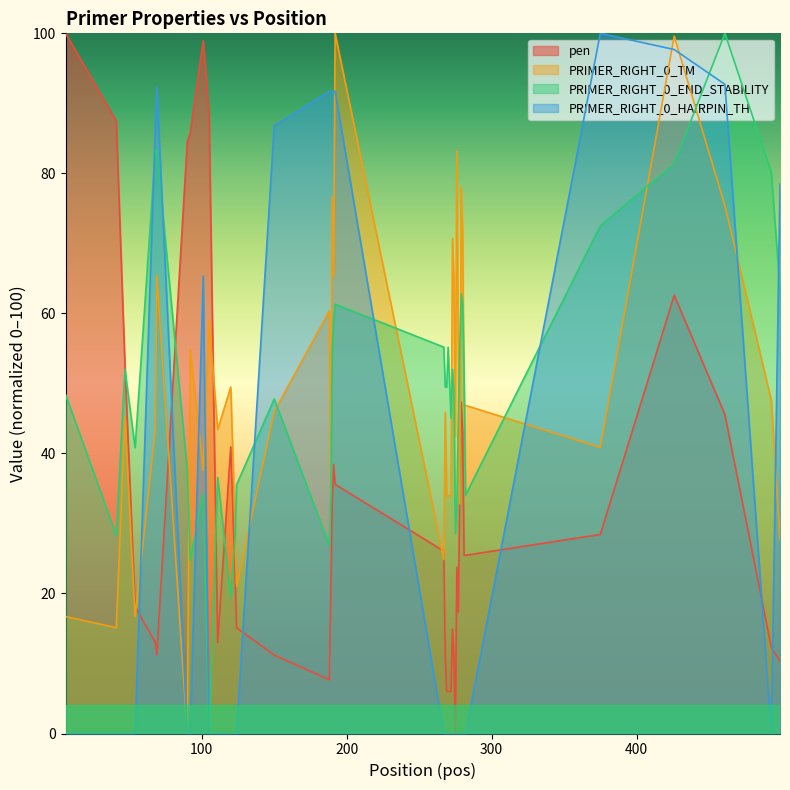

Between 280 and 279, which is larger?

279